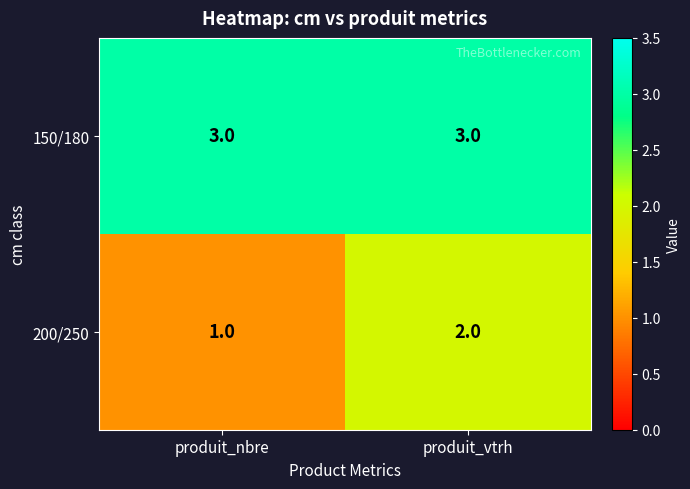

What is the sum of all 150/180 values?

6